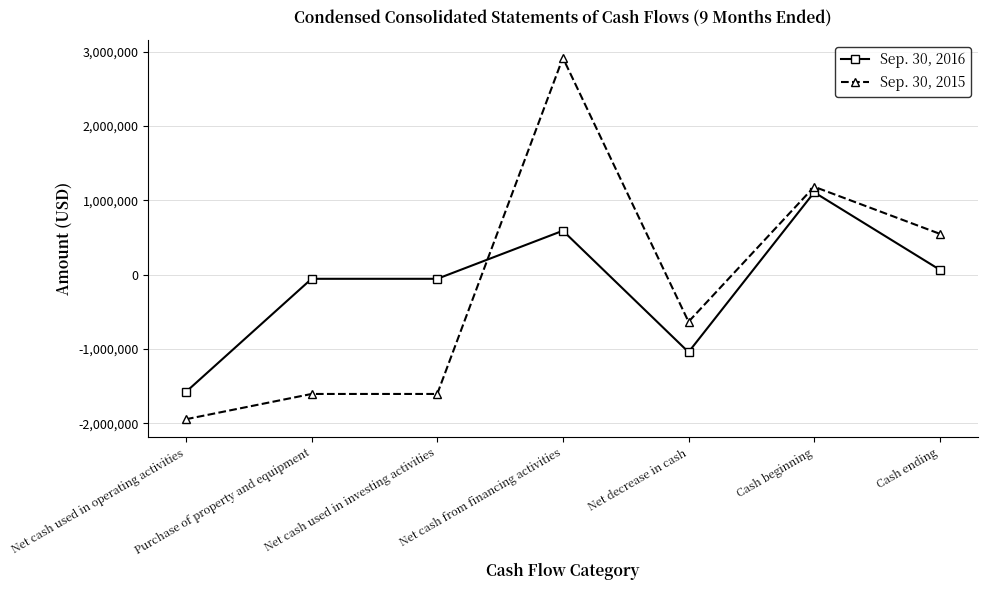

At Net decrease in cash, list the series in order from smallest to largest.

Sep. 30, 2016, Sep. 30, 2015